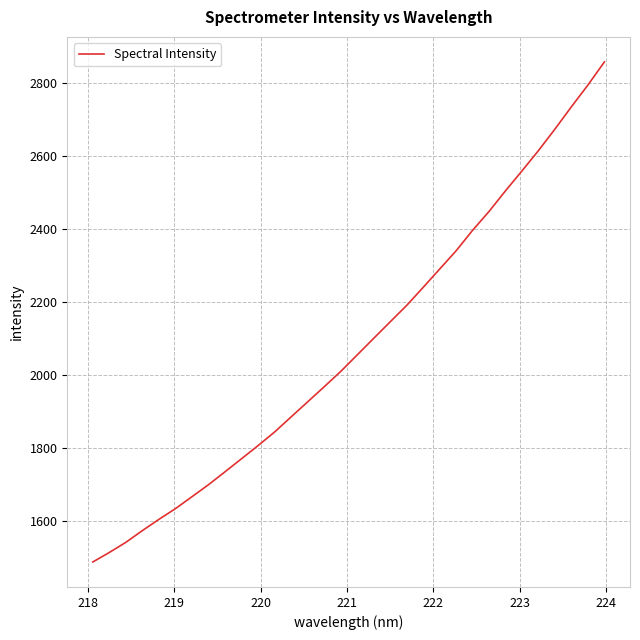

What is the maximum value shown in the chart?

2857.5